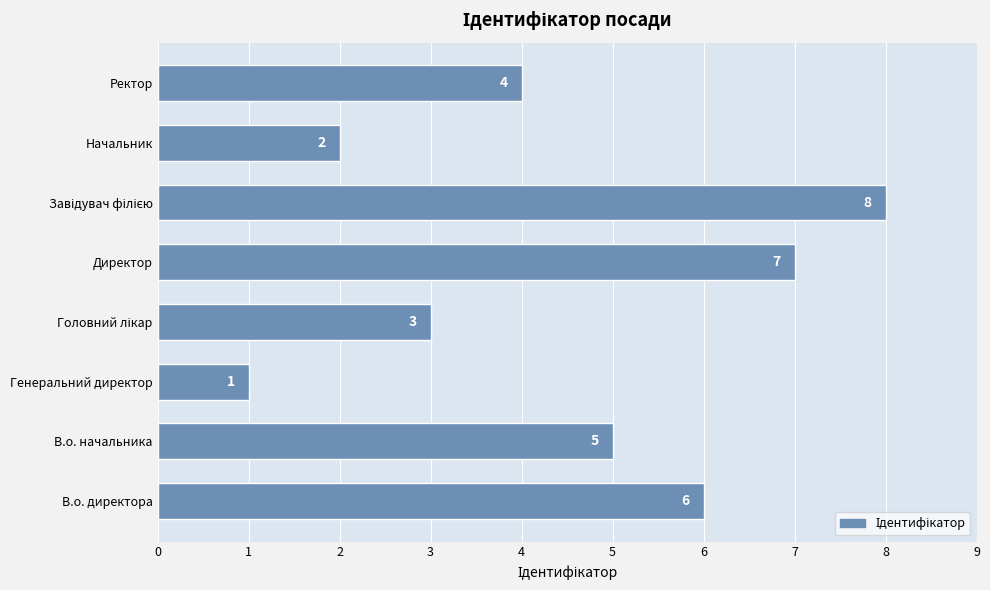

Which label corresponds to the smallest value in the chart?

Генеральний директор